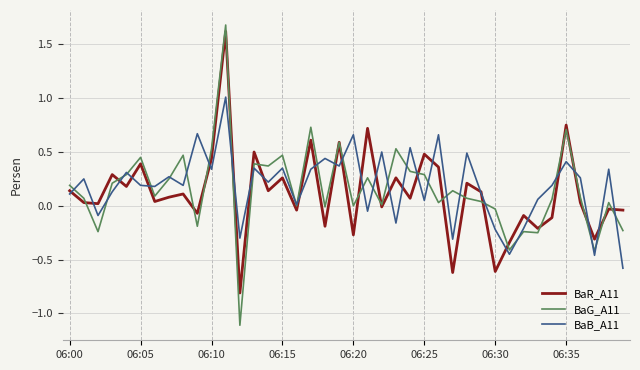

List the series in order of their overall mean, lowest first.

BaR_A11, BaG_A11, BaB_A11